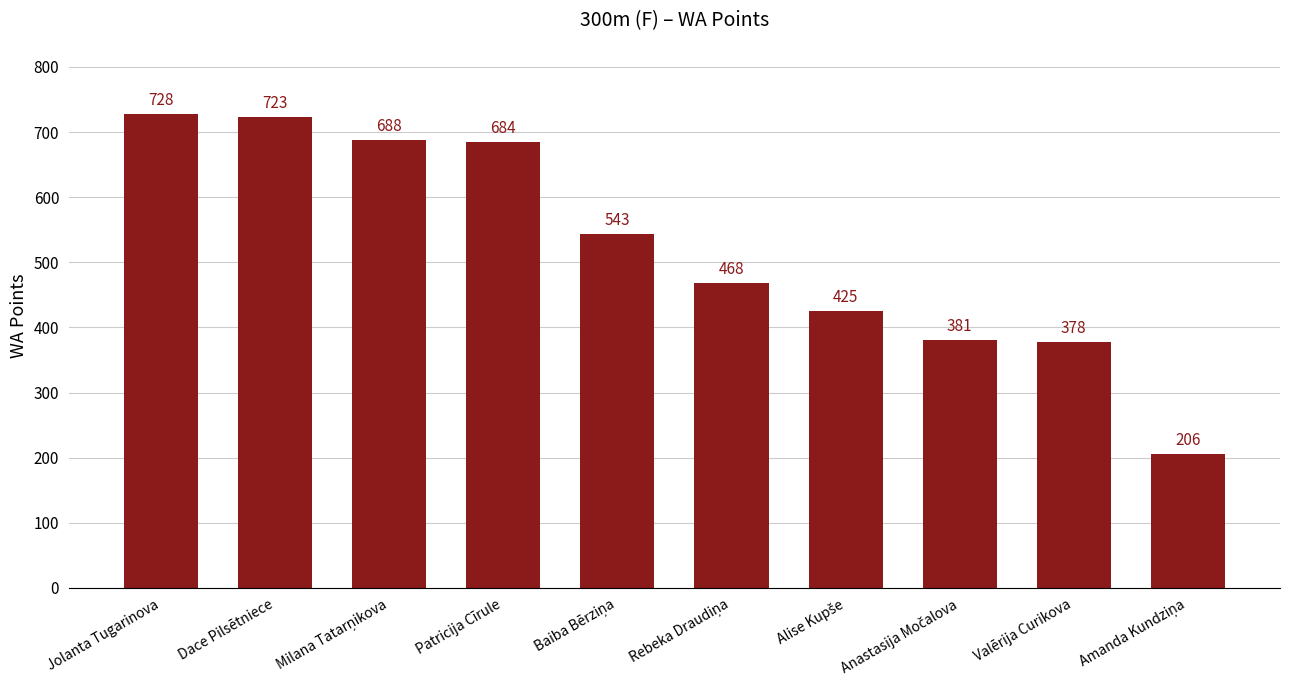

Reading left to right, transcribe all the data shown in this chart.

728	723	688	684	543	468	425	381	378	206